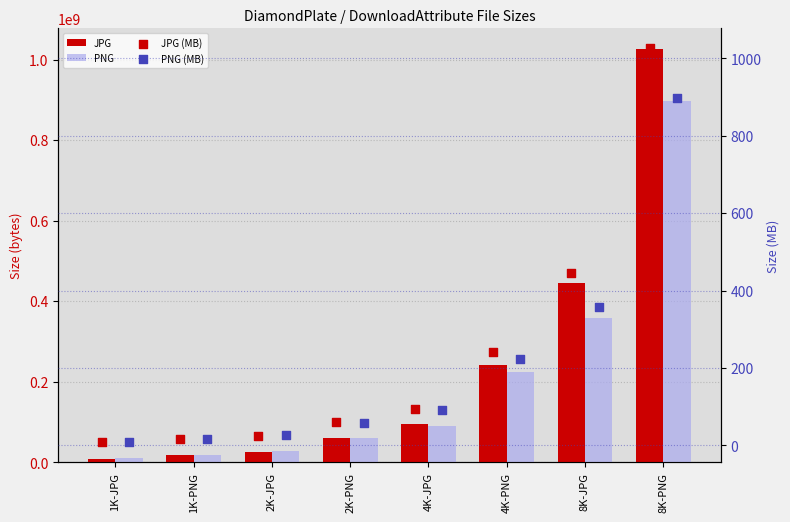

What are all the series names shown in the legend?

JPG, PNG, JPG (MB), PNG (MB)